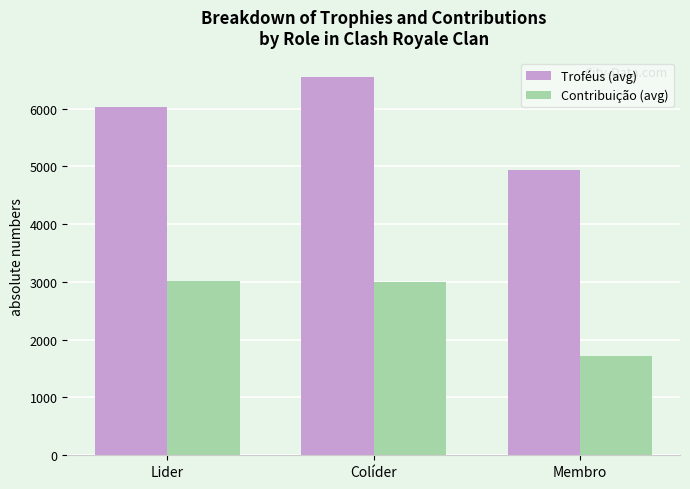

Which series changed the most between Lider and Membro?

Contribuição (avg)